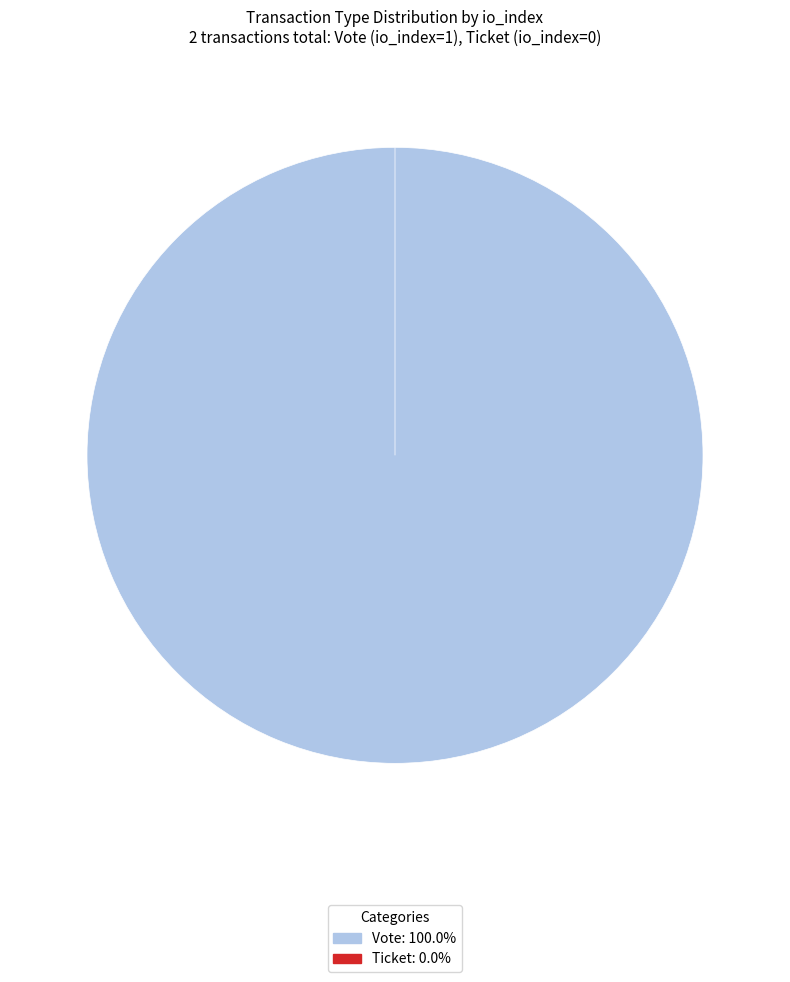

Is it true that Vote (io_index=1) is 100% of the pie?

True